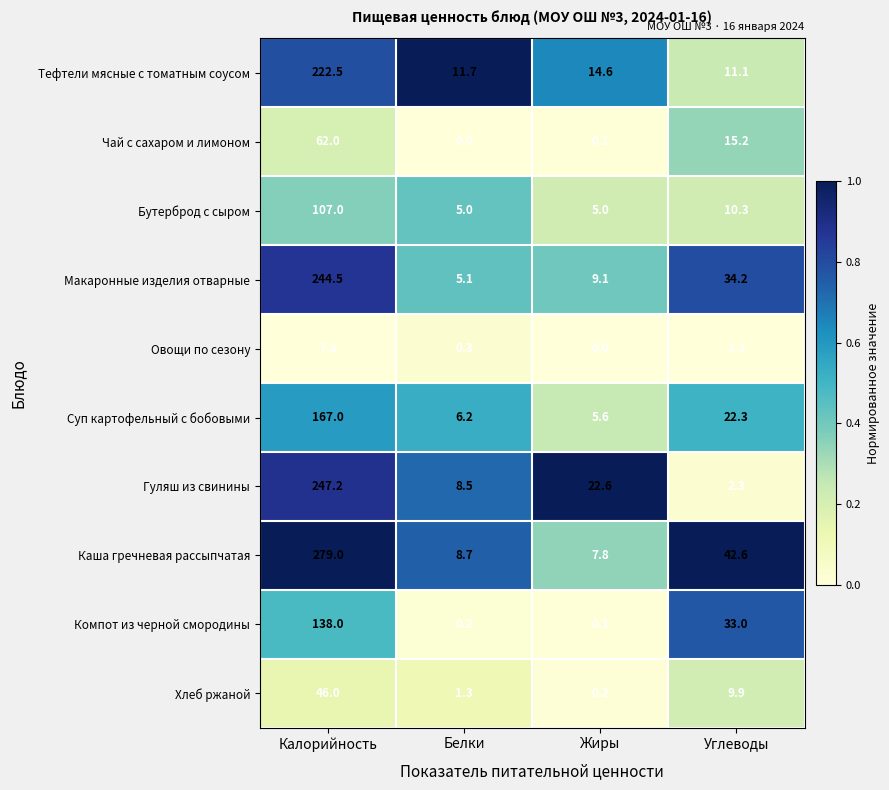

What is the difference between the maximum and minimum values in the Чай с сахаром и лимоном series?

62.0